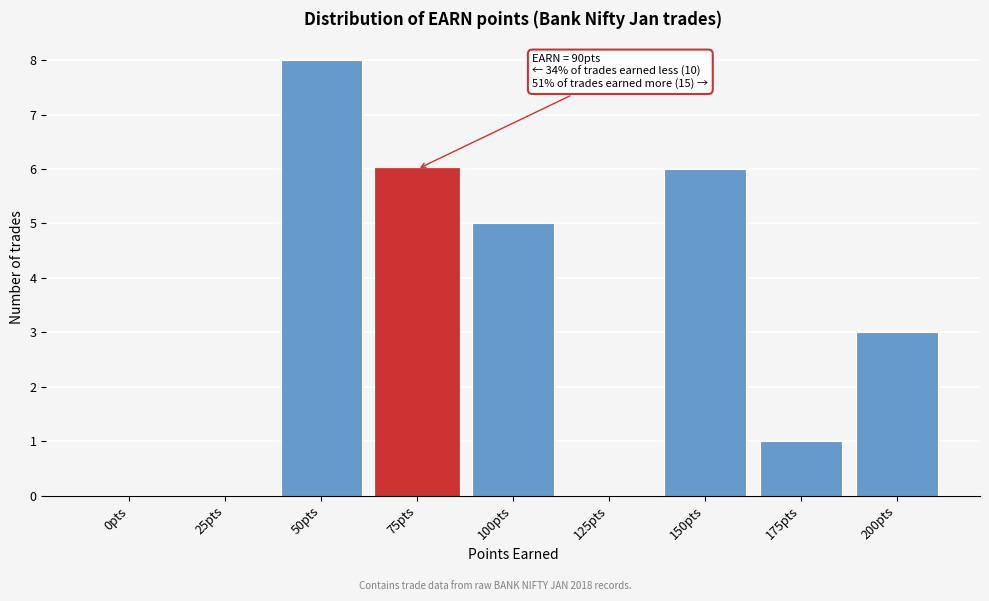

Reading left to right, transcribe all the data shown in this chart.

0pts=0	25pts=0	50pts=8	75pts=6	100pts=5	125pts=0	150pts=6	175pts=1	200pts=3